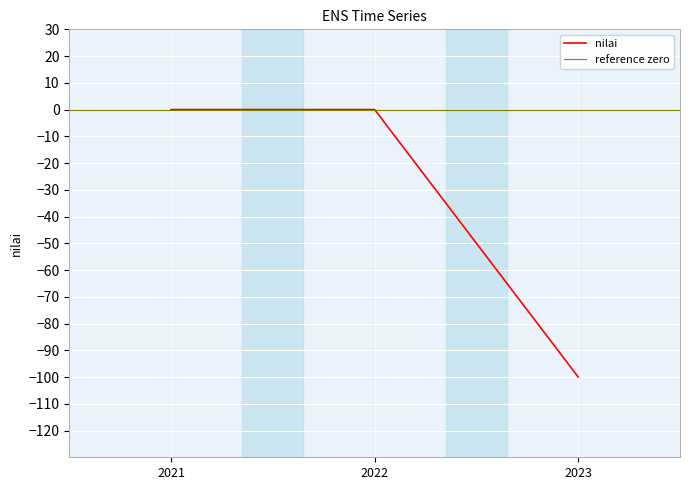

List the labels in order of value, largest first.

2021, 2022, 2023